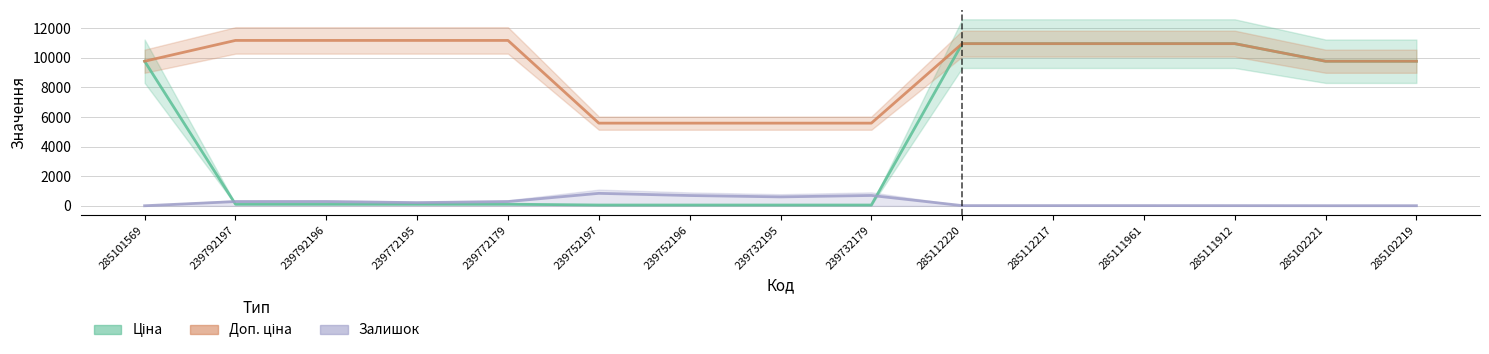

True or false: Залишок and Доп. ціна intersect in this chart.

False